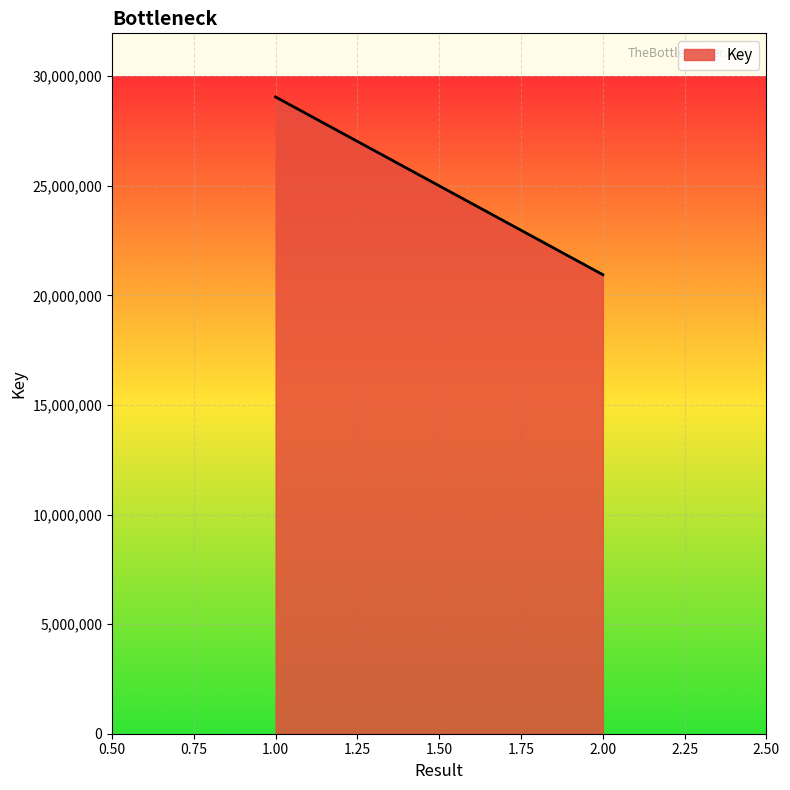

Does the chart display data point markers on the line(s)?

No